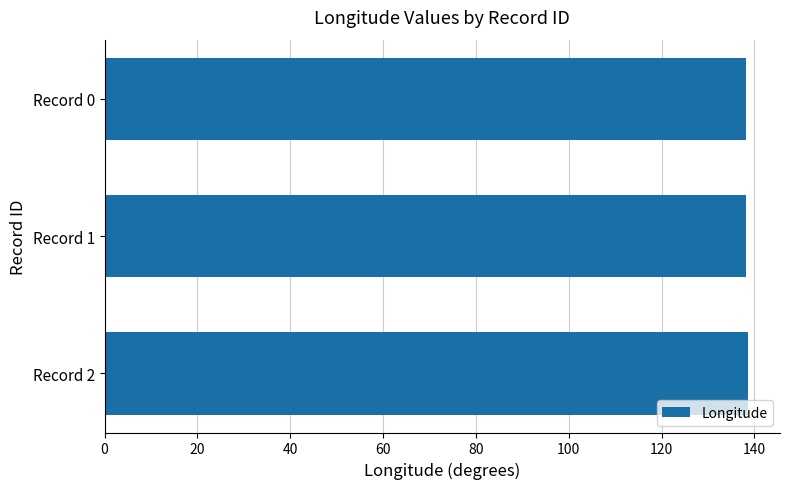

What is the difference between the maximum and minimum values?

0.4